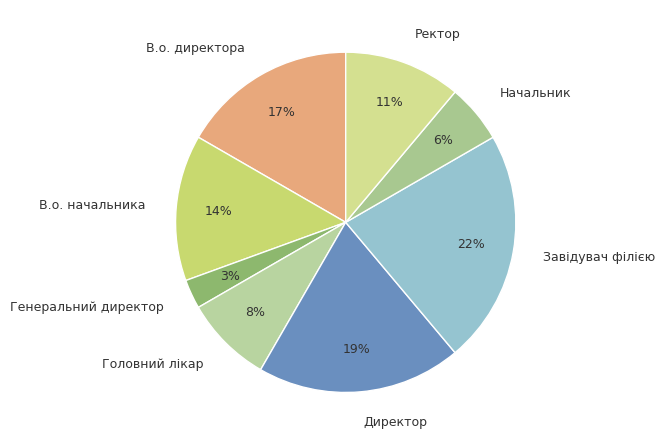

True or false: Головний лікар accounts for 1% of the total.

False